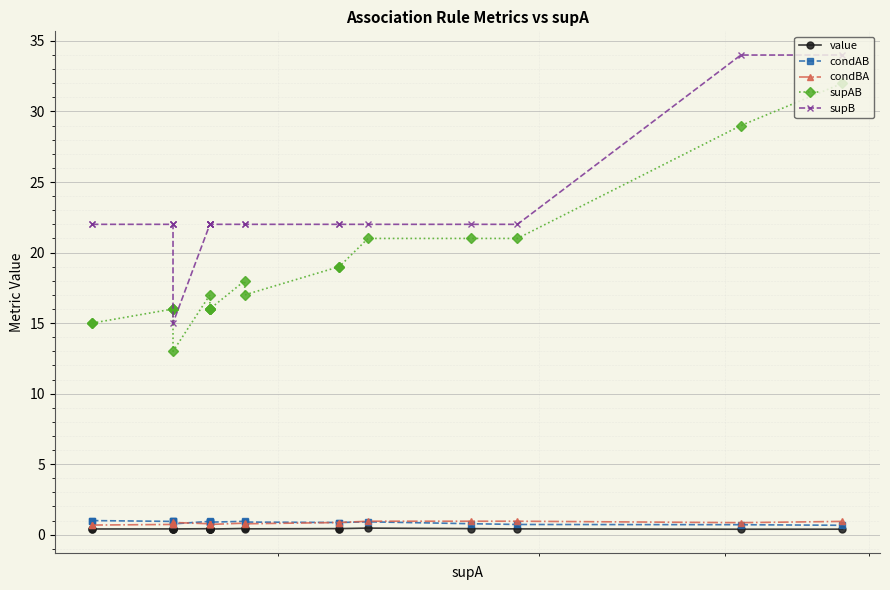

Which series has the largest total across all categories?

supB